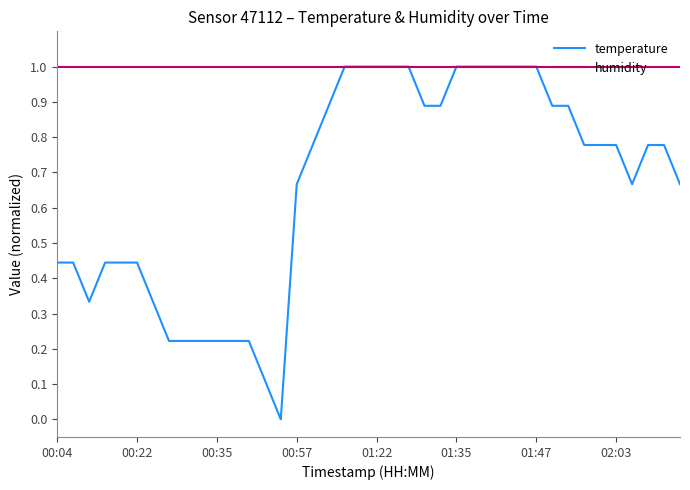

What are all the series names shown in the legend?

temperature, humidity